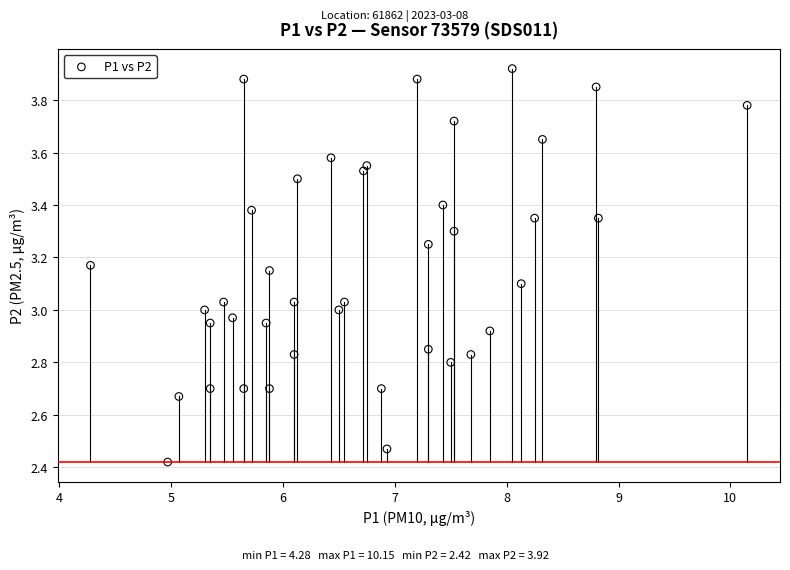

What is the range of X values (max minus min)?

5.9